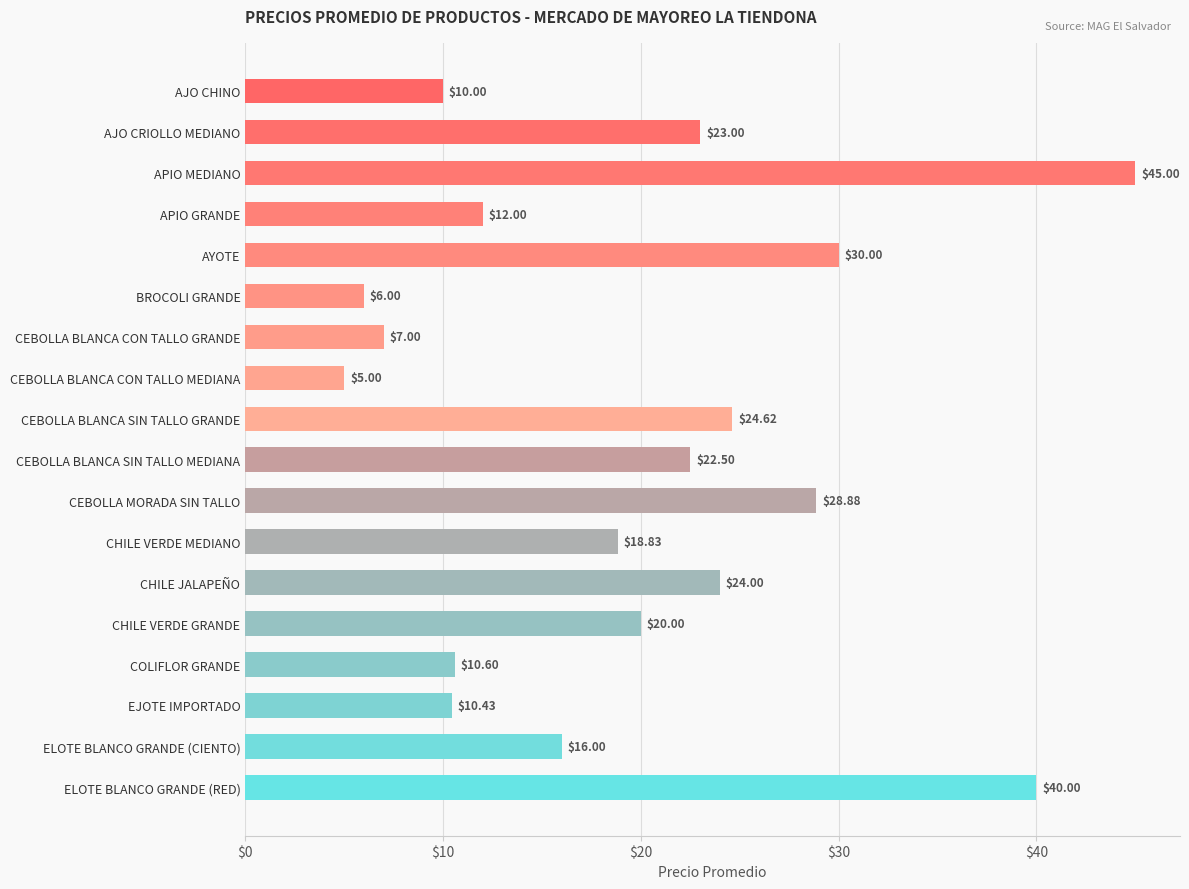

What is the greatest value displayed?

45.0